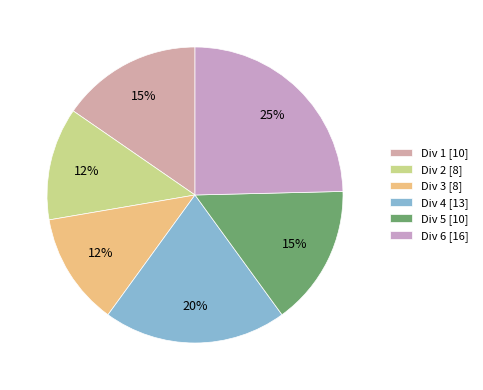

Which category has the smallest portion of the pie?

Div 2